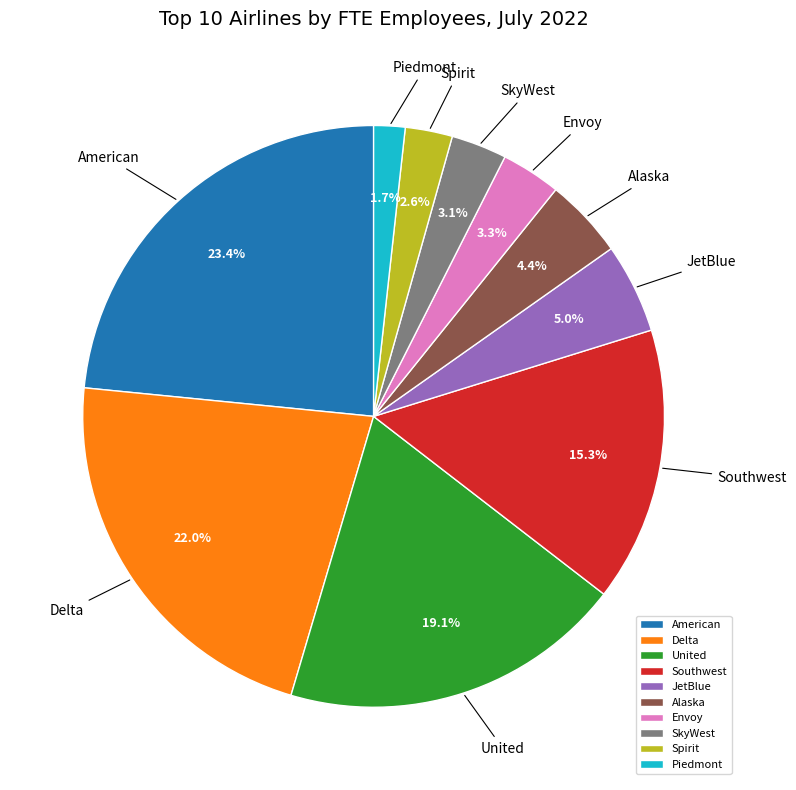

Is it true that SkyWest is 3% of the pie?

True